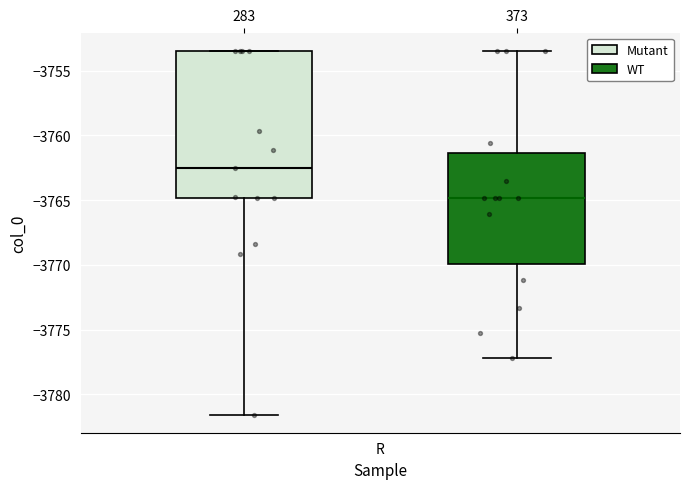

Which box has the lowest median line?

373